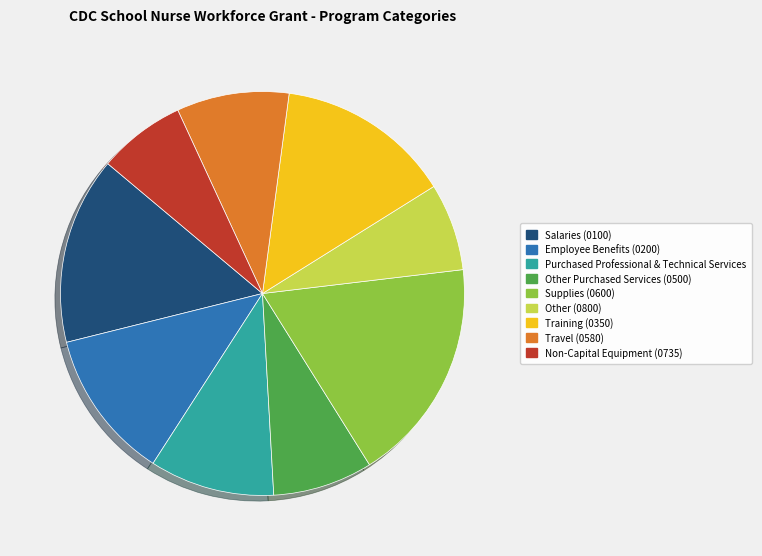

Is it true that Other (0800) is 12% of the pie?

False